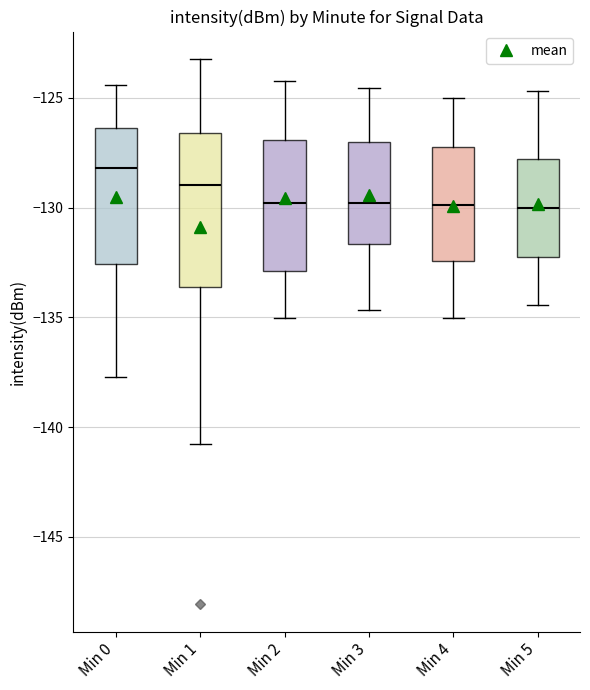

Reading left to right, transcribe this box plot: for each box, give where its median line is, the range the box spans, and where its two whiskers end, as read against the y-axis. The values are not printed on the chart, so give them approximately, as read against the axis.

Min 0: median -128.0, box -132.5 to -126.5, whiskers -137.5 to -124.5
Min 1: median -129.0, box -133.5 to -126.5, whiskers -141.0 to -123.0
Min 2: median -130.0, box -133.0 to -127.0, whiskers -135.0 to -124.0
Min 3: median -130.0, box -131.5 to -127.0, whiskers -134.5 to -124.5
Min 4: median -130.0, box -132.5 to -127.0, whiskers -135.0 to -125.0
Min 5: median -130.0, box -132.0 to -128.0, whiskers -134.5 to -124.5